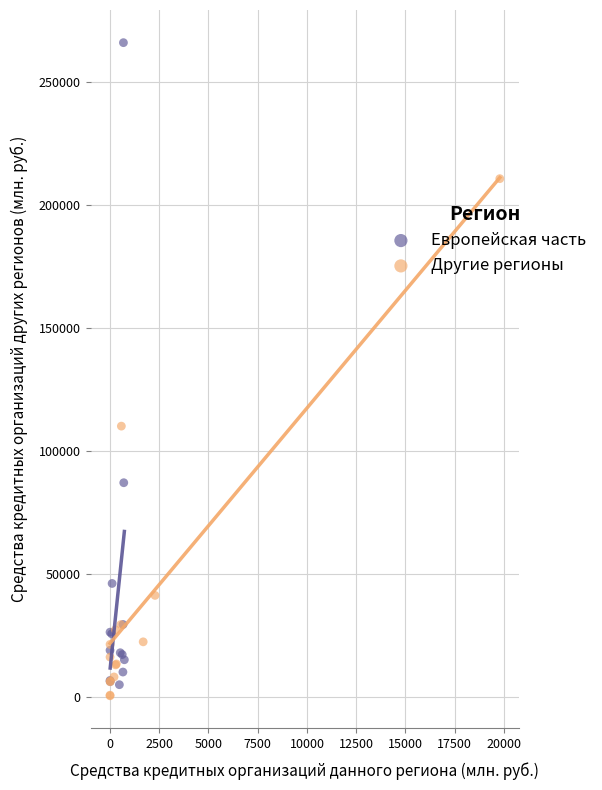

Which series reaches the maximum Y coordinate?

Европейская часть